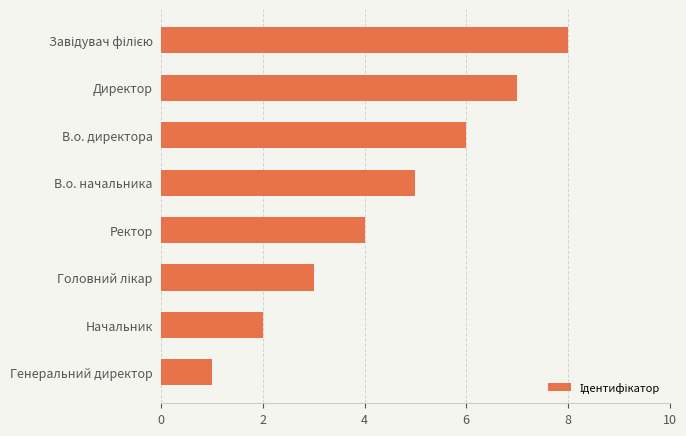

The chart shows a value of 1 at Генеральний директор. True or false?

True